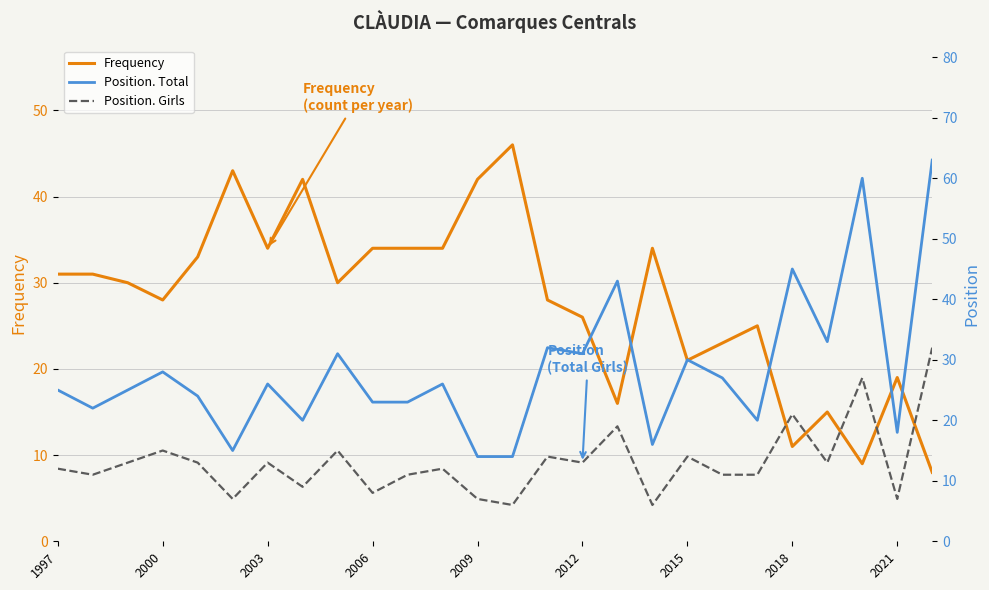

What is the difference between the Frequency values at 13 and 20?

21